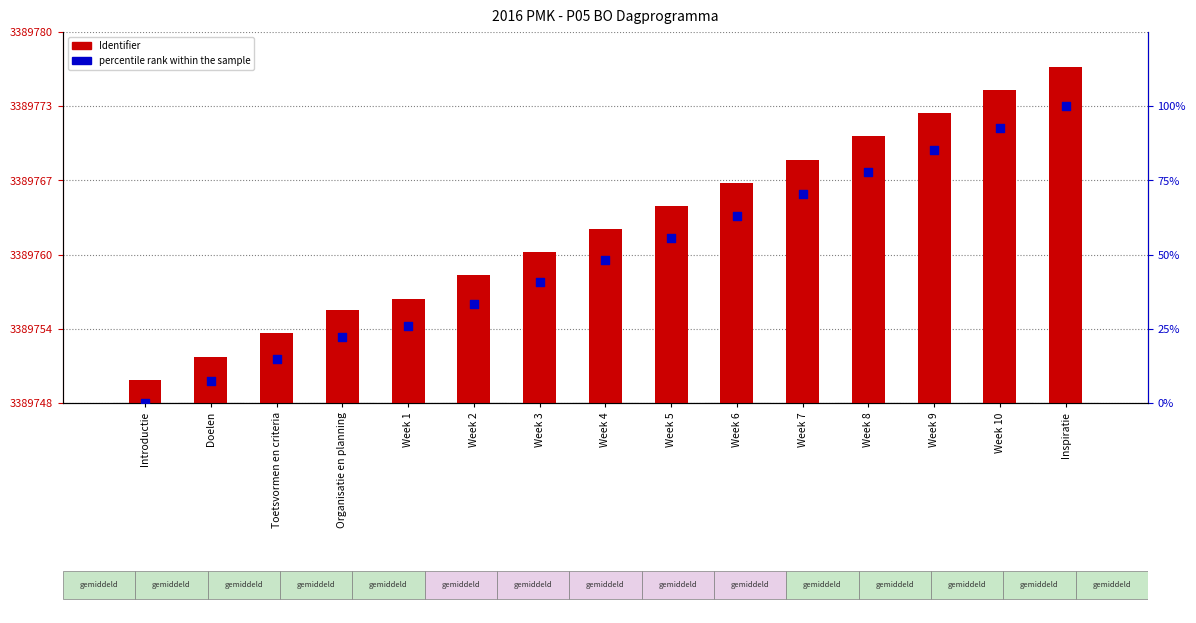

Which series has the largest total across all categories?

Identifier